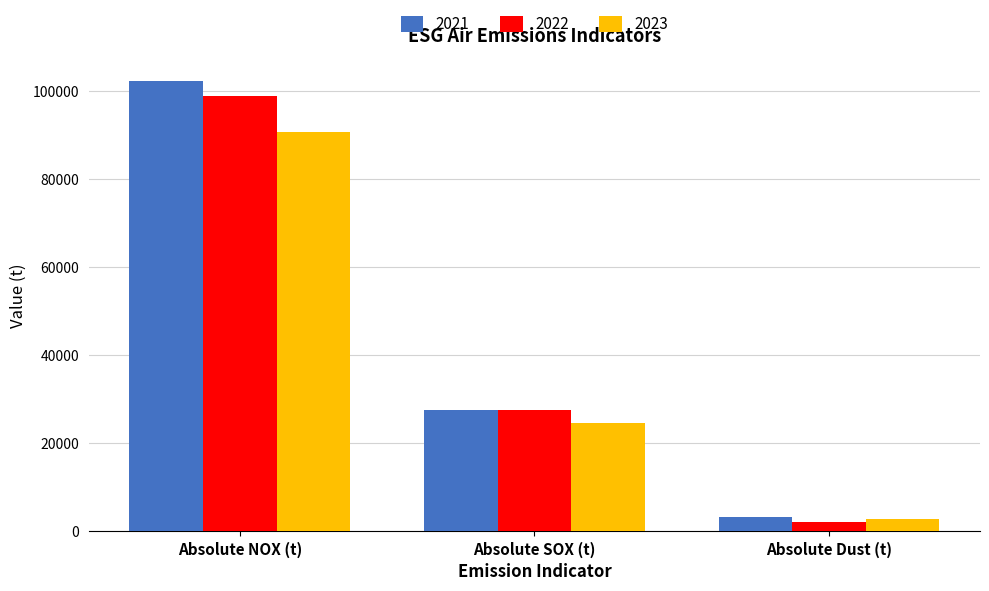

At which category is the sum across all series the highest?

Absolute NOX (t)